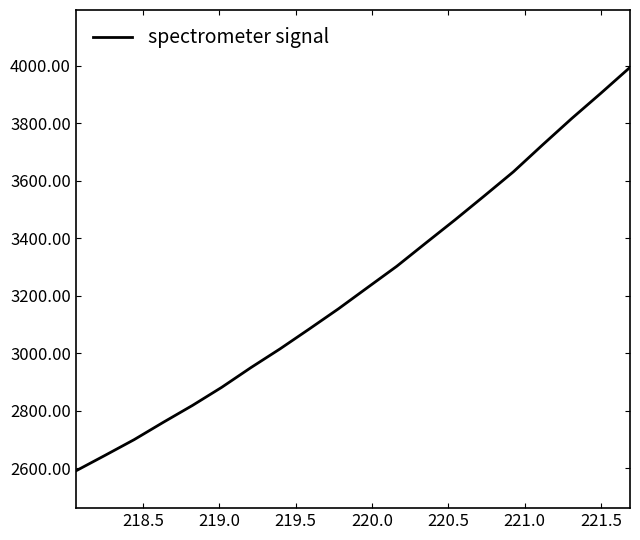

What is the difference between the maximum and minimum values?

1405.2